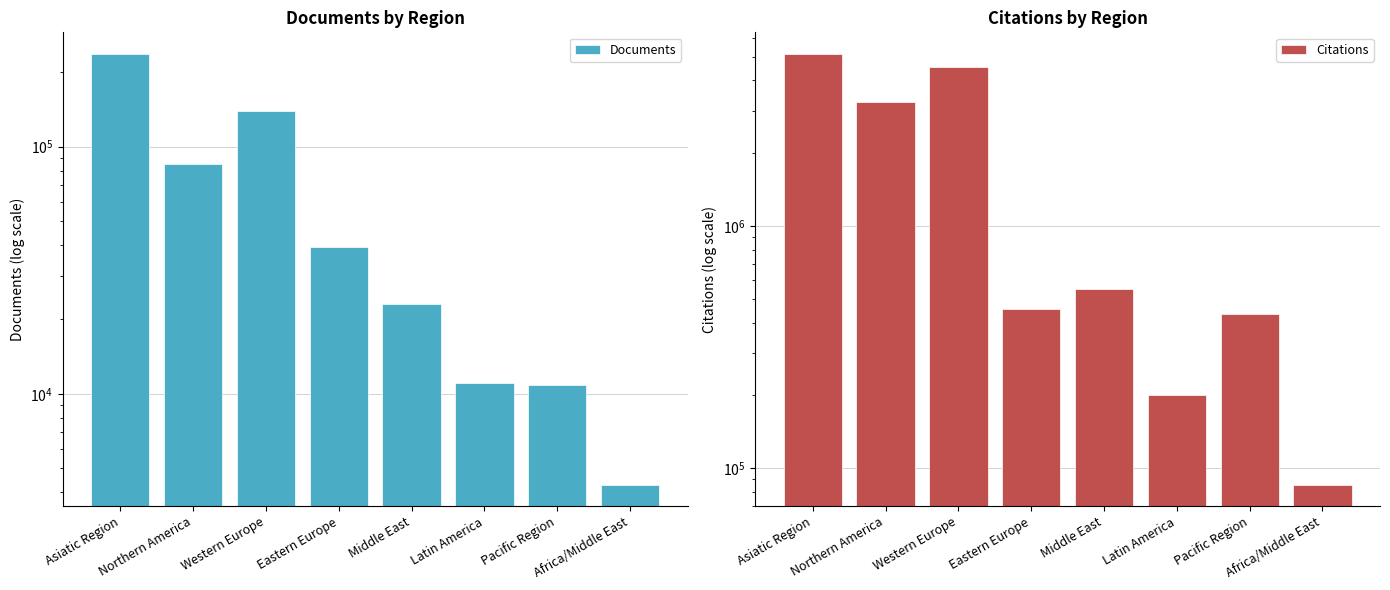

Which series changed the most between Northern America and Middle East?

Citations